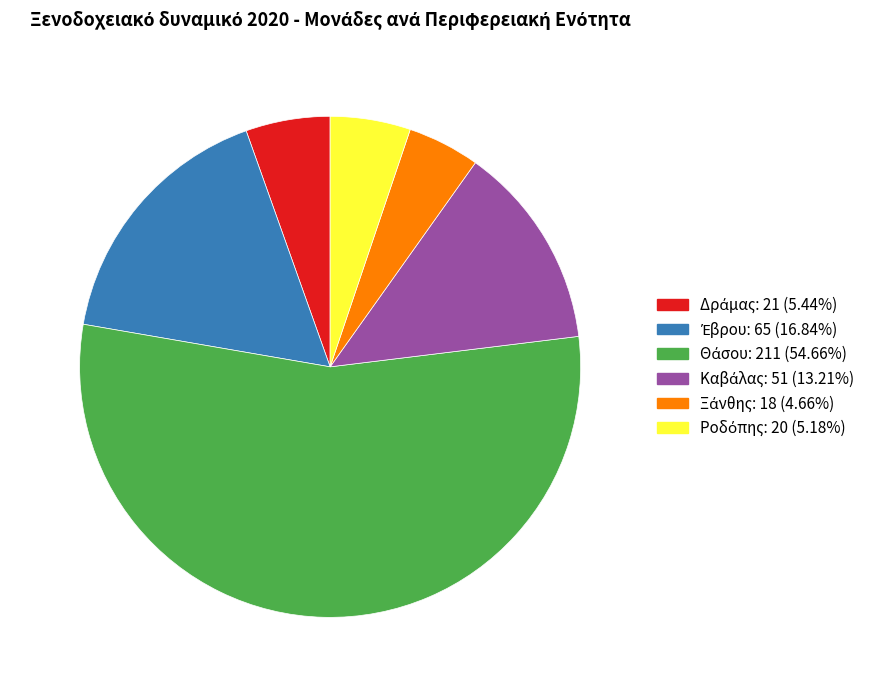

Is there any slice that represents more than half of the pie?

Yes